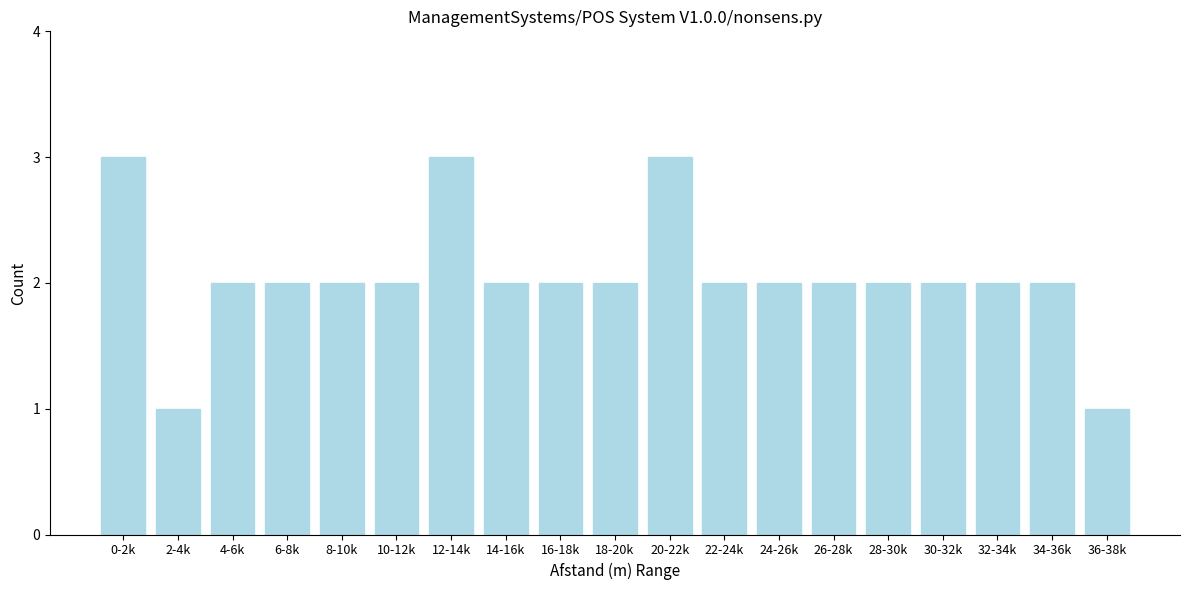

Reading left to right, extract all data points from this chart.

0-2k=3	2-4k=1	4-6k=2	6-8k=2	8-10k=2	10-12k=2	12-14k=3	14-16k=2	16-18k=2	18-20k=2	20-22k=3	22-24k=2	24-26k=2	26-28k=2	28-30k=2	30-32k=2	32-34k=2	34-36k=2	36-38k=1